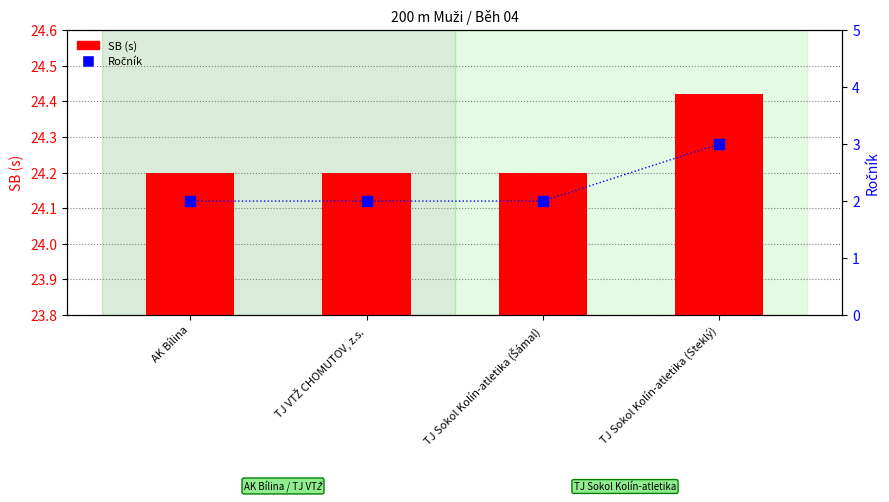

Which series has the largest total across all categories?

SB (s)